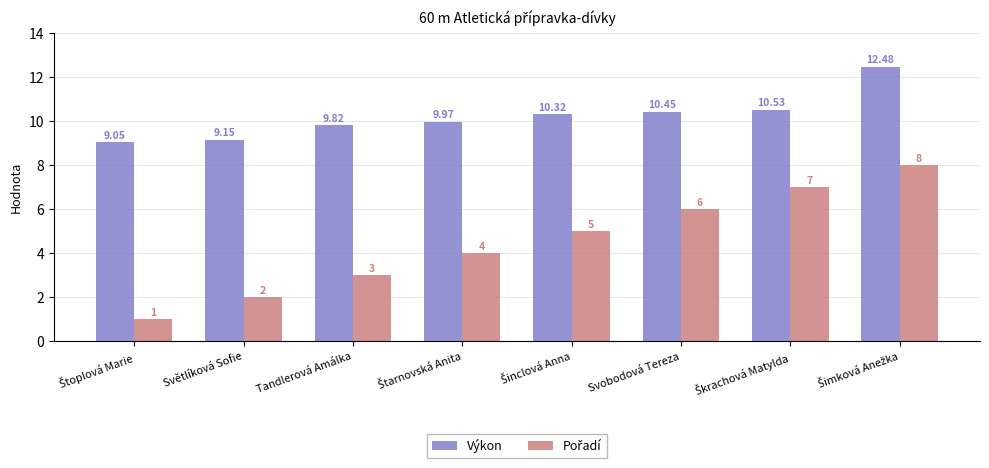

How many categories are shown in the chart?

8